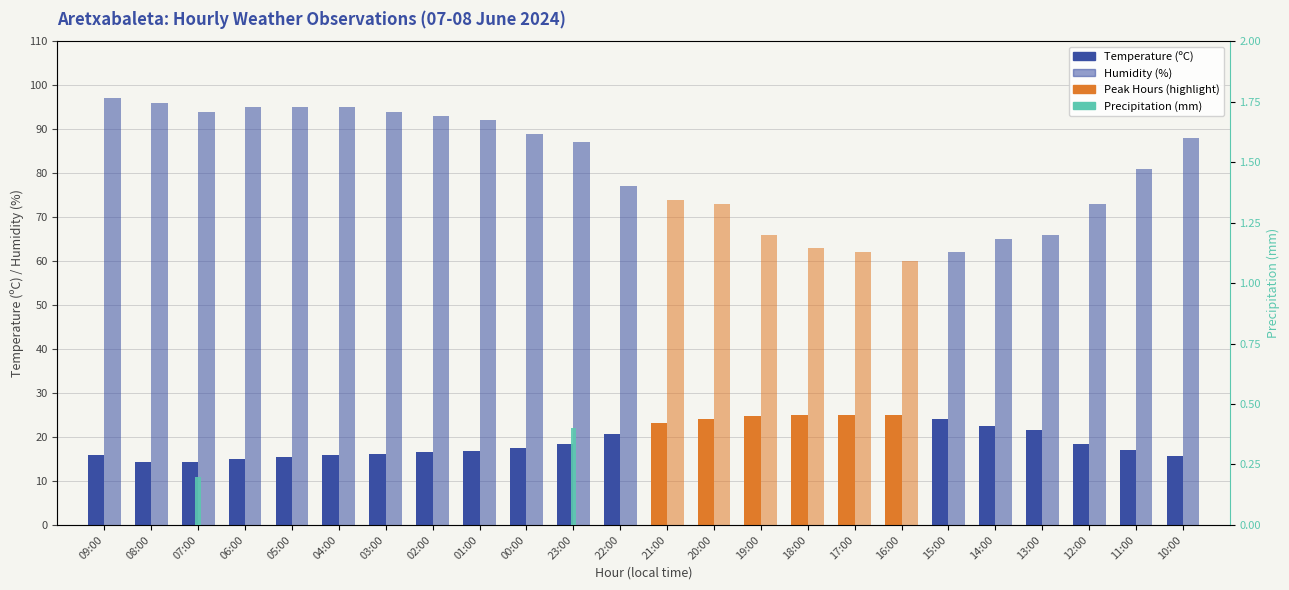

At which label is the value closest to 0?

09:00